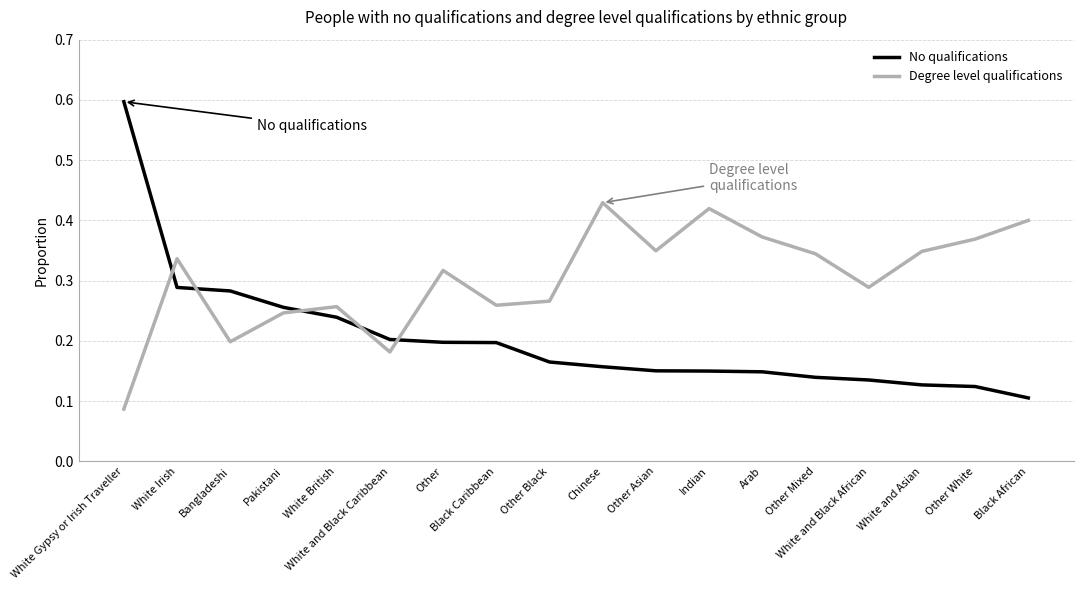

What position from the left is Indian?

12